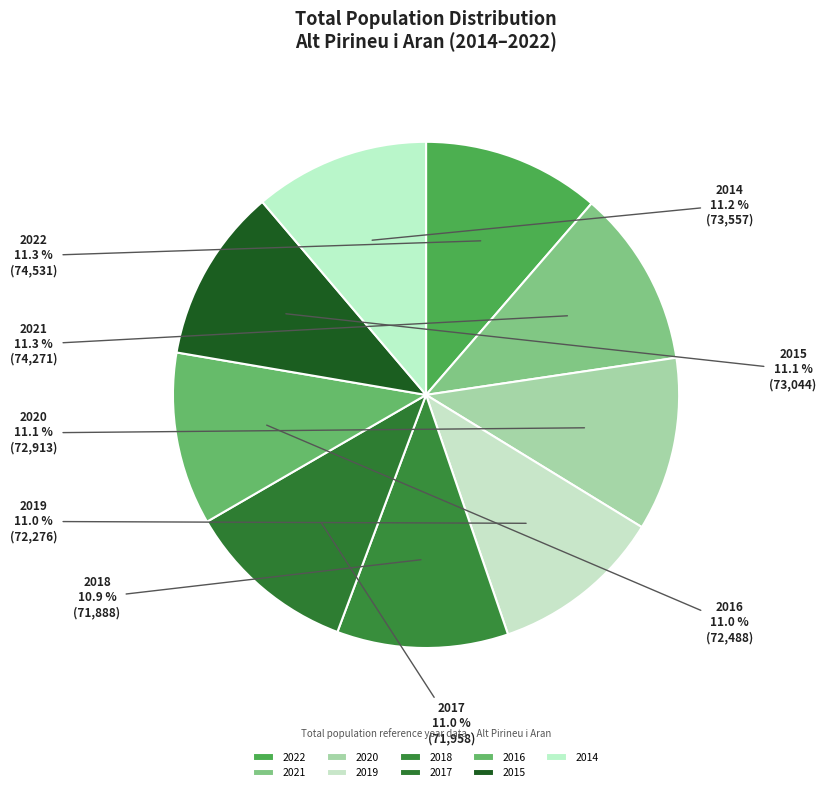

Approximately how many times larger is the value at 2016 compared to 2019?

1.0